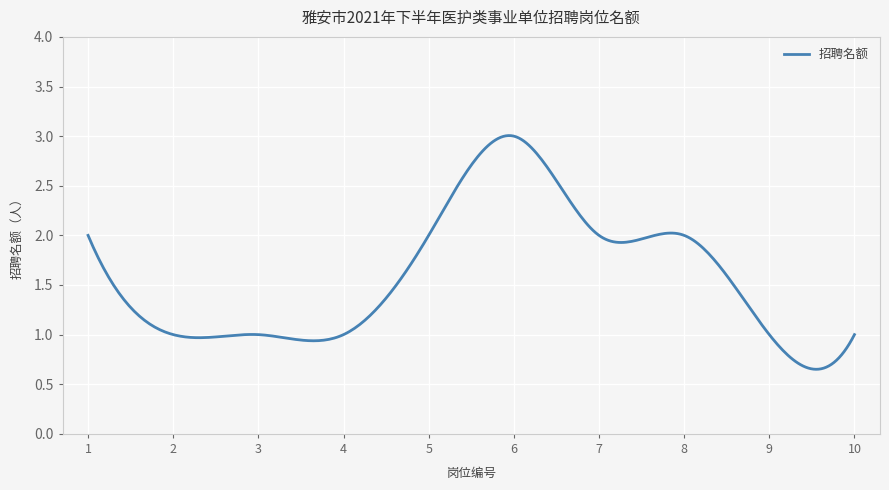

Reading left to right, transcribe all the data shown in this chart.

1=2	2=1	3=1	4=1	5=2	6=3	7=2	8=2	9=1	10=1